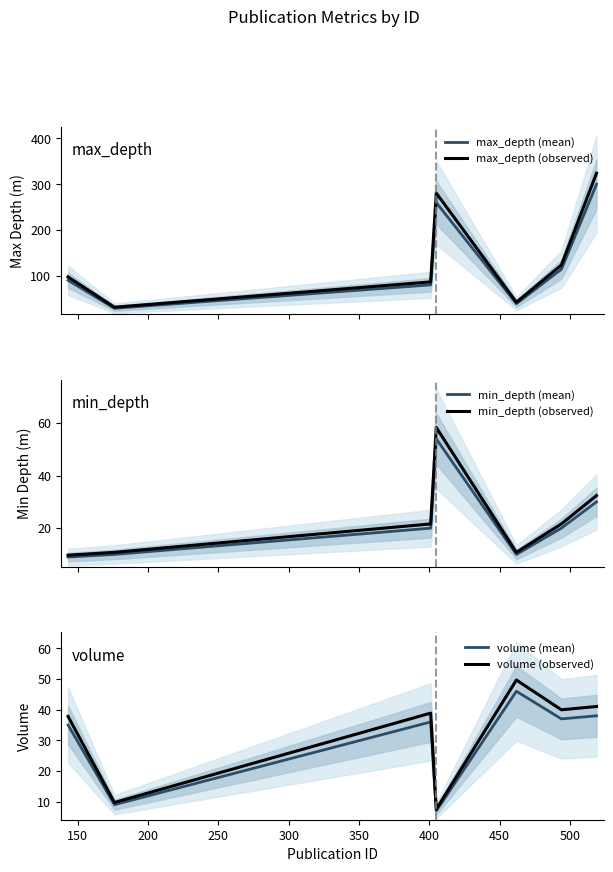

What is the lowest value of the min_depth (observed) series?

9.7